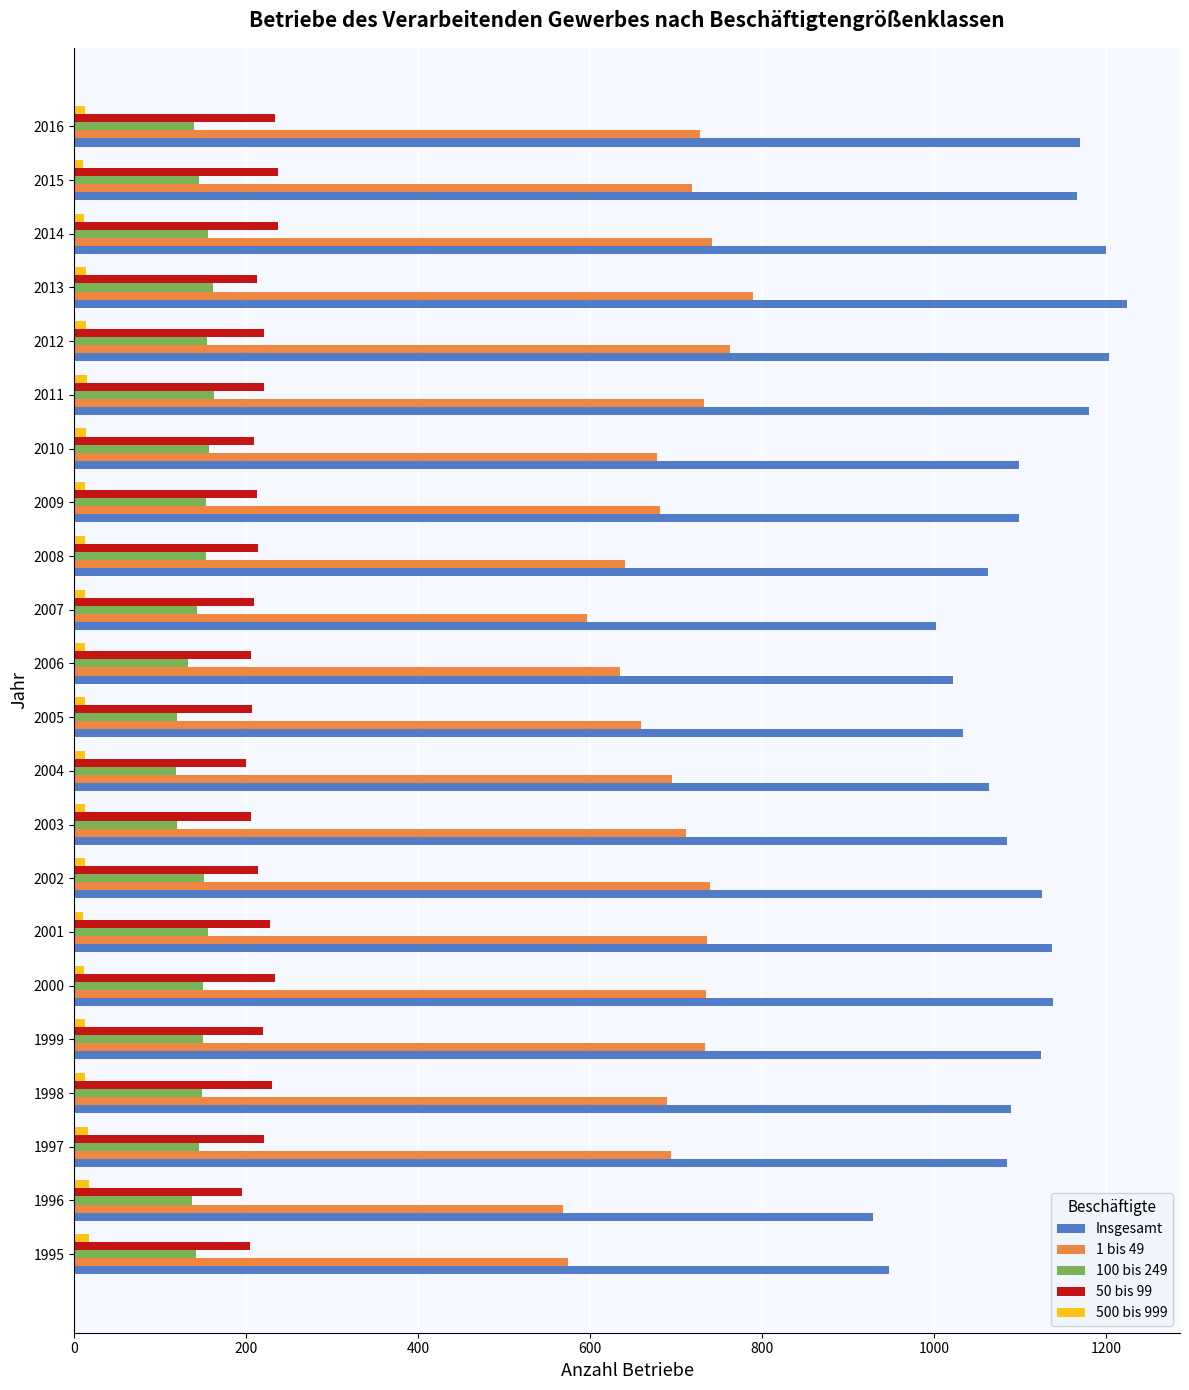

What is the maximum value shown in the chart?

1225